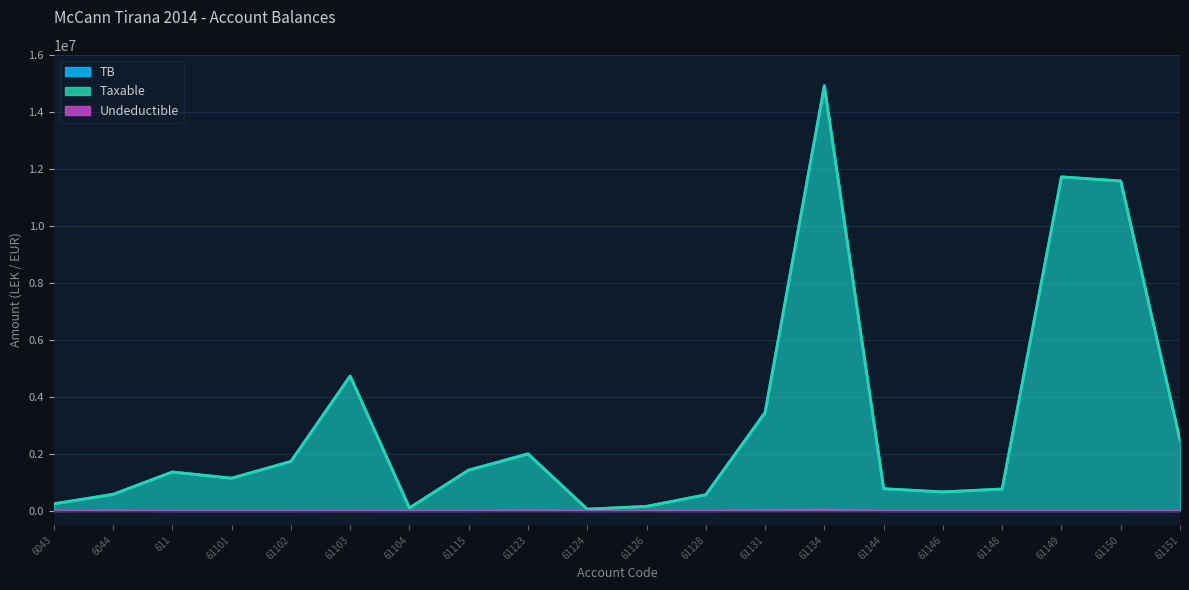

Is the value of TB at 61134 greater than the value of Taxable at 61104?

Yes